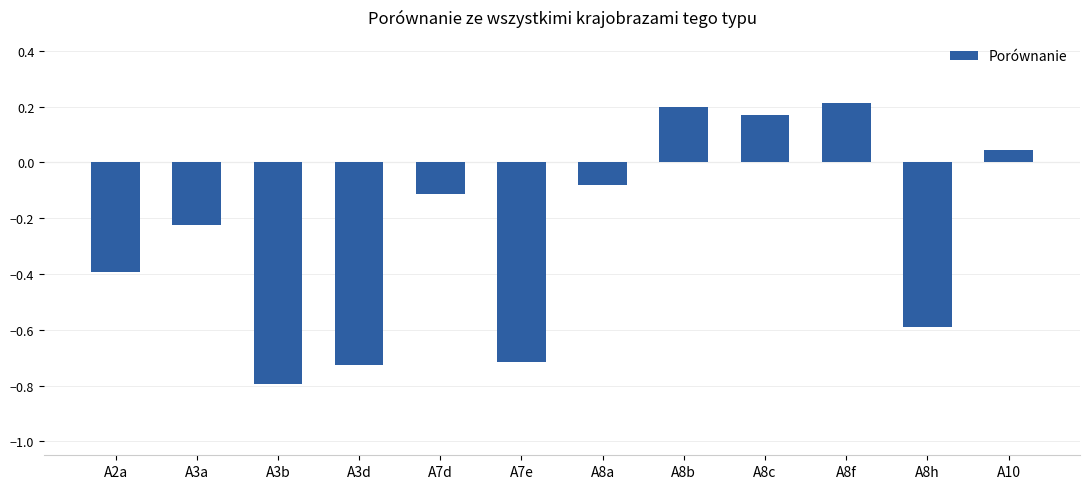

Is it true that the value at A8h is -0.9?

False